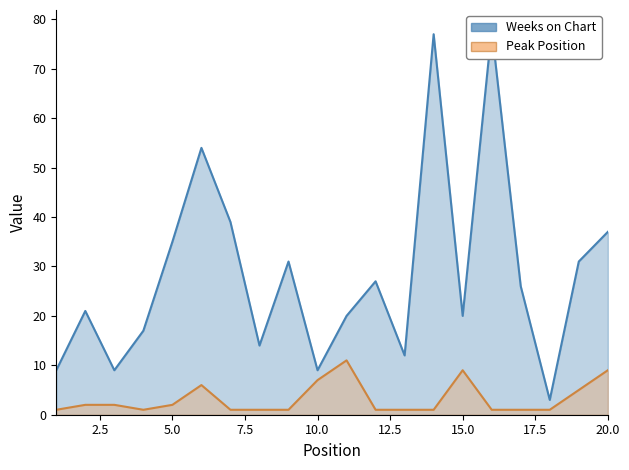

In Peak Position, how many points are lower than both neighbors (excluding endpoints)?

1